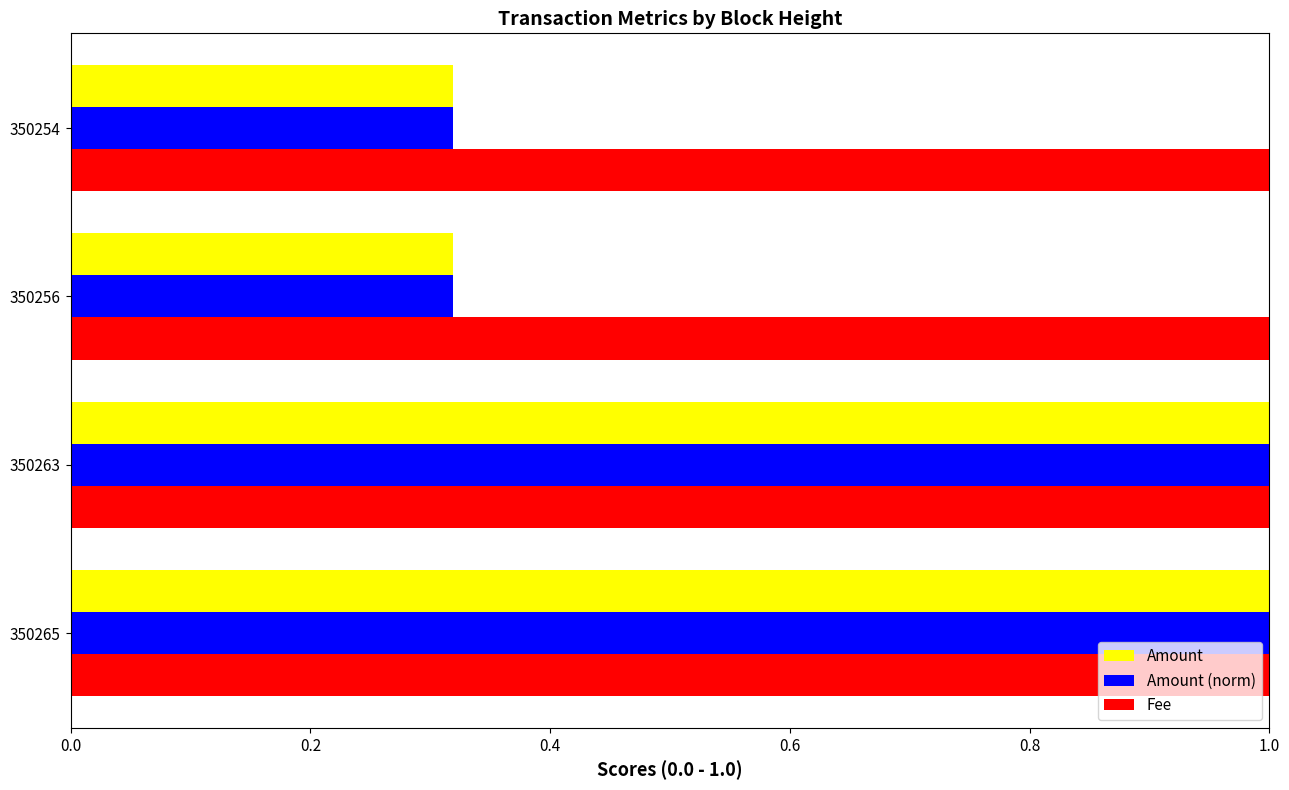

The Amount series shows 1.5 at 350265. True or false?

False